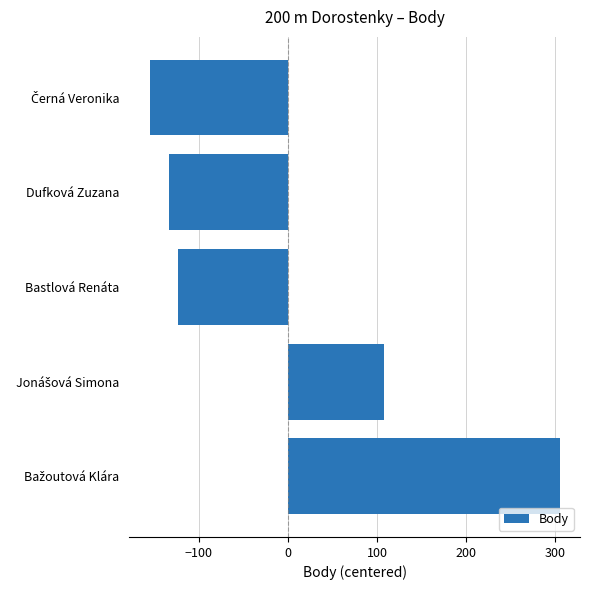

What is the difference between the maximum and minimum values?

460.0